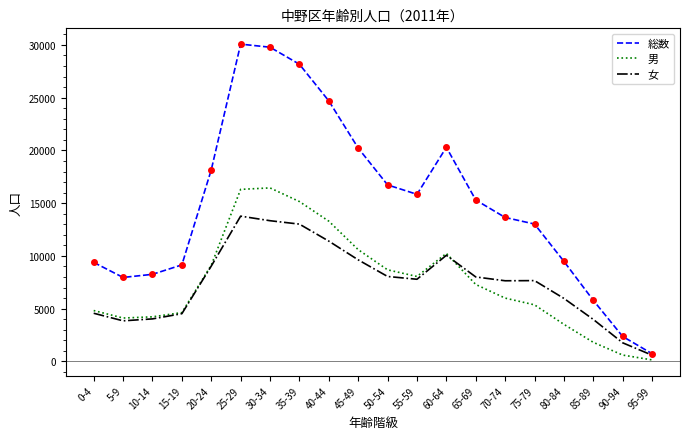

Between 35-39 and 85-89, which series saw the biggest shift?

総数